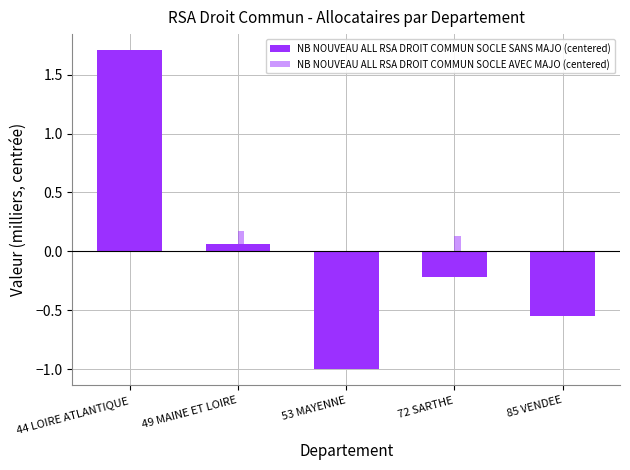

How many positive values does the NB NOUVEAU ALL RSA DROIT COMMUN SOCLE AVEC MAJO (centered) series have?

3